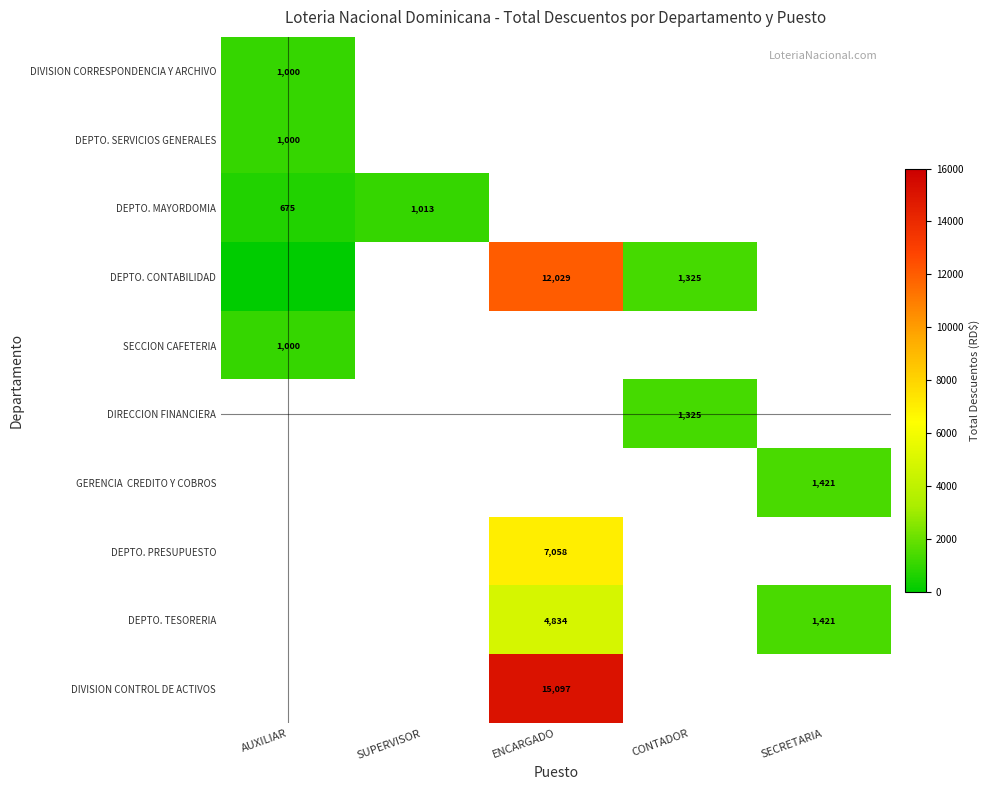

Rank the categories by DEPTO. SERVICIOS GENERALES value from highest to lowest.

AUXILIAR, SUPERVISOR, ENCARGADO, CONTADOR, SECRETARIA